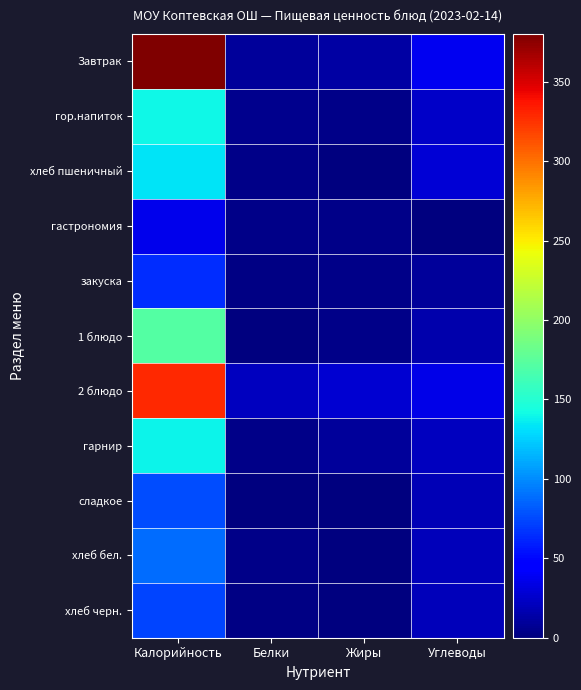

List the series in order of their peak value, lowest first.

гастрономия, закуска, хлеб черн., сладкое, хлеб бел., хлеб пшеничный, гарнир, гор.напиток, 1 блюдо, 2 блюдо, Завтрак